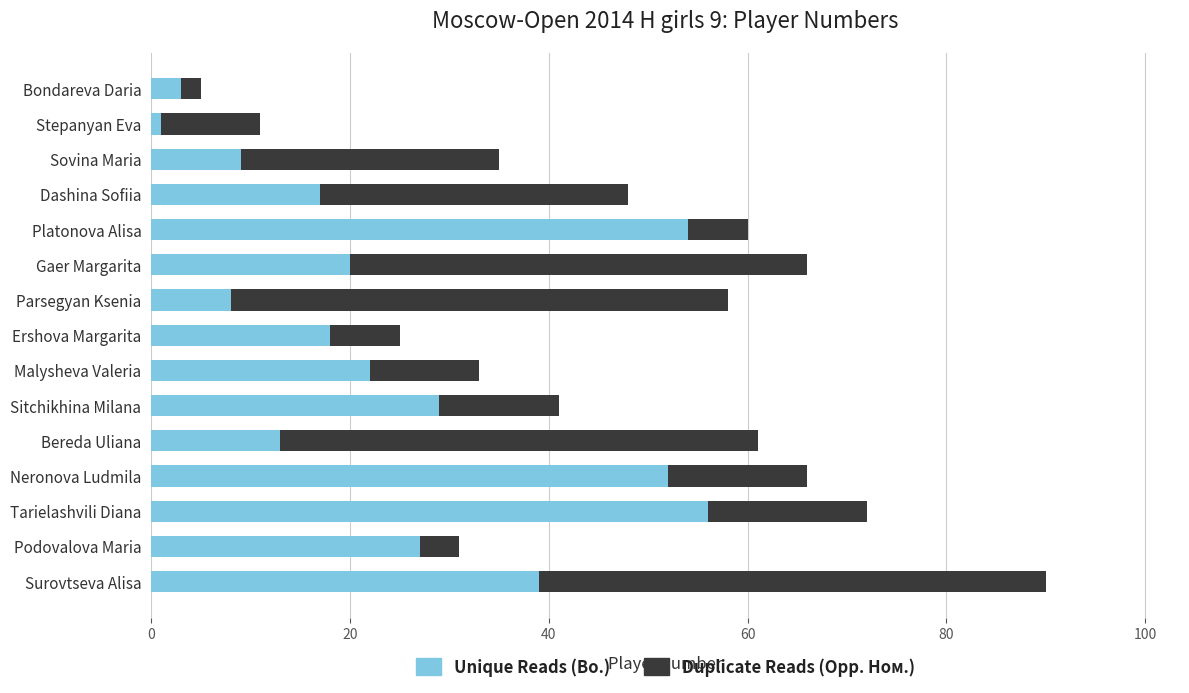

What is the total value across all series at Dashina Sofiia?

48